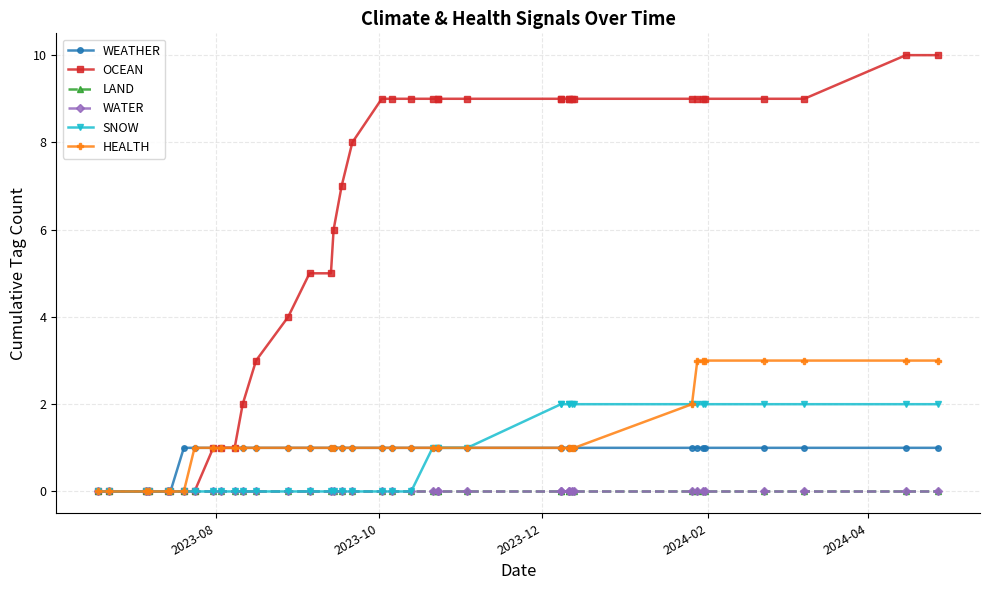

True or false: SNOW and WATER cross at least once.

False